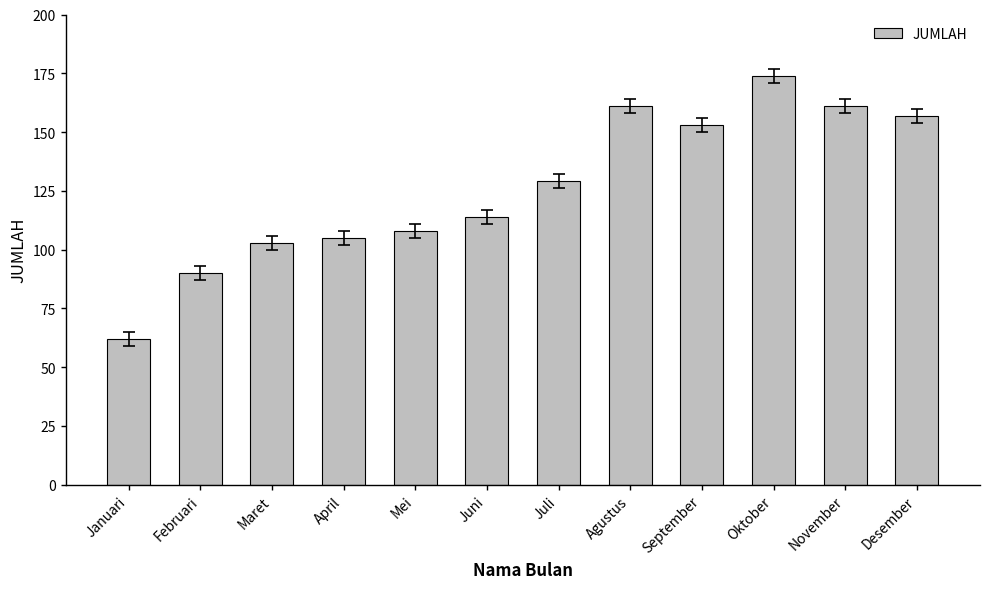

Reading left to right, what are all the values shown in this chart?

Januari=62	Februari=90	Maret=103	April=105	Mei=108	Juni=114	Juli=129	Agustus=161	September=153	Oktober=174	November=161	Desember=157